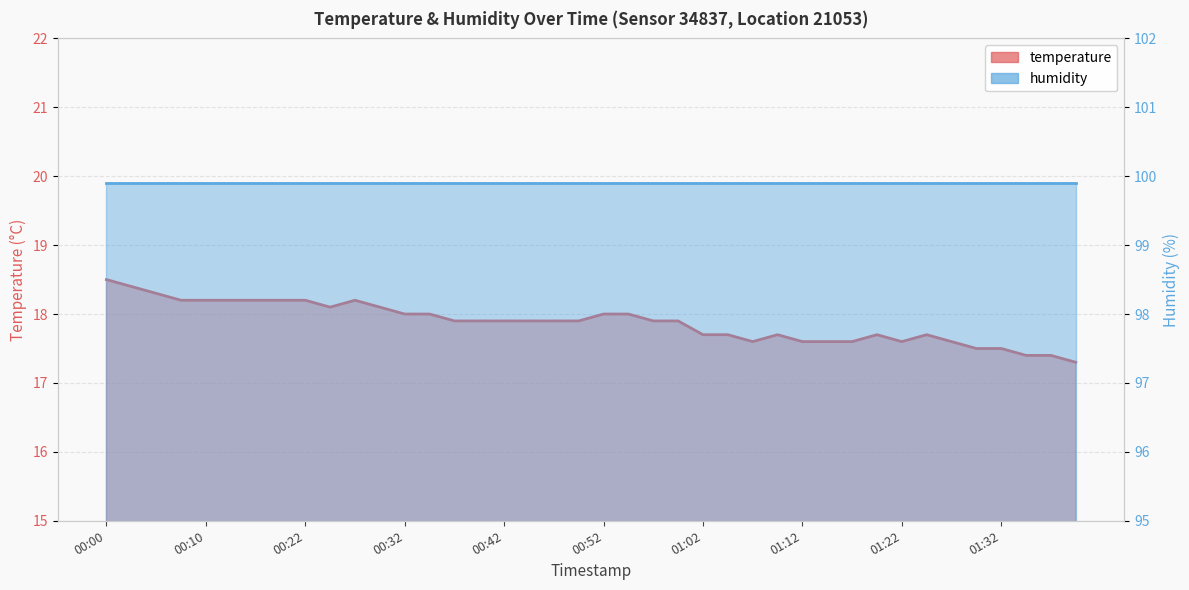

How many points are lower than both their immediate neighbors (excluding endpoints)?

3